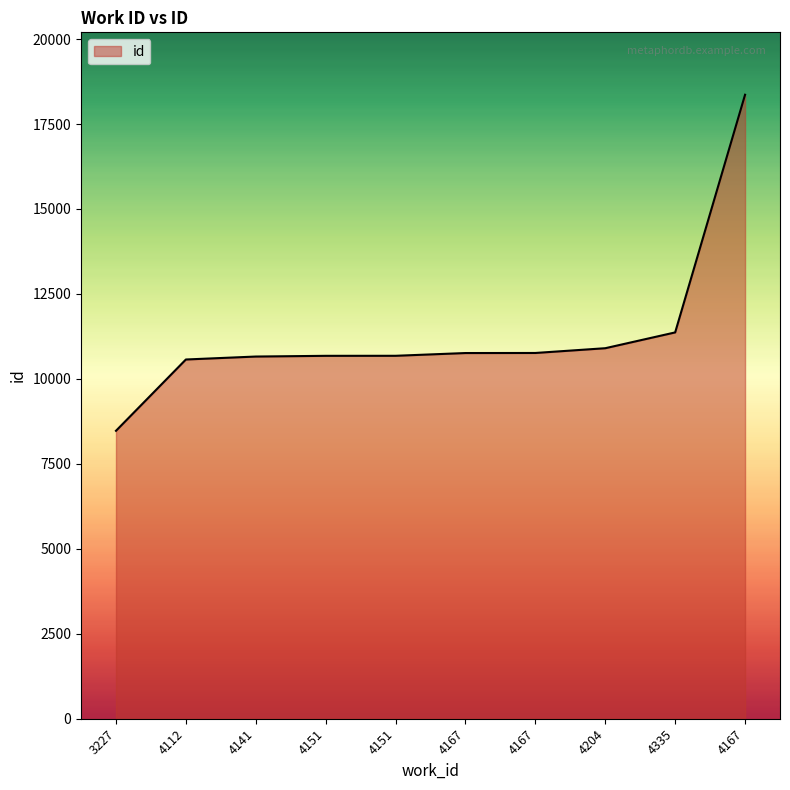

Does the chart have visible grid lines?

No